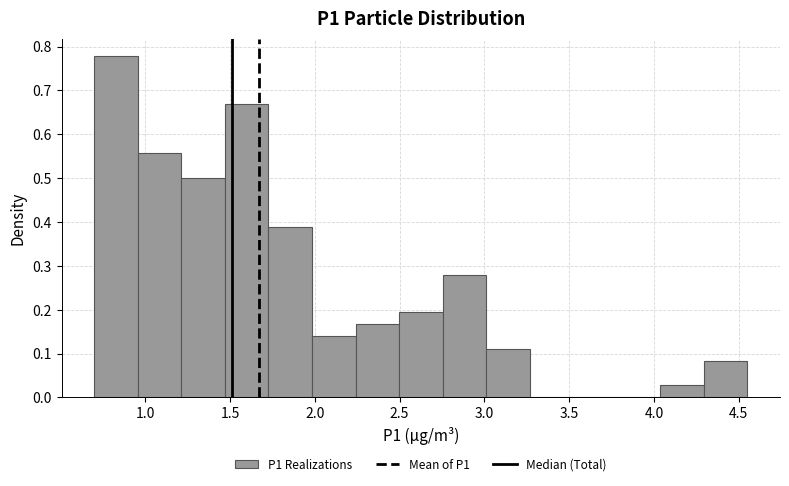

Reading left to right, transcribe this chart: for each bar, give the range it covers on the x-axis and its height. Neither the bar edges nor the heights are printed on the chart, so give them approximately, as read against the axes.

0.70 to 0.95: 0.78
0.95 to 1.20: 0.56
1.20 to 1.45: 0.50
1.45 to 1.75: 0.67
1.75 to 2.00: 0.39
2.00 to 2.25: 0.14
2.25 to 2.50: 0.17
2.50 to 2.75: 0.19
2.75 to 3.00: 0.28
3.00 to 3.25: 0.11
3.25 to 3.50: 0
3.50 to 3.80: 0
3.80 to 4.05: 0
4.05 to 4.30: 0.03
4.30 to 4.55: 0.08